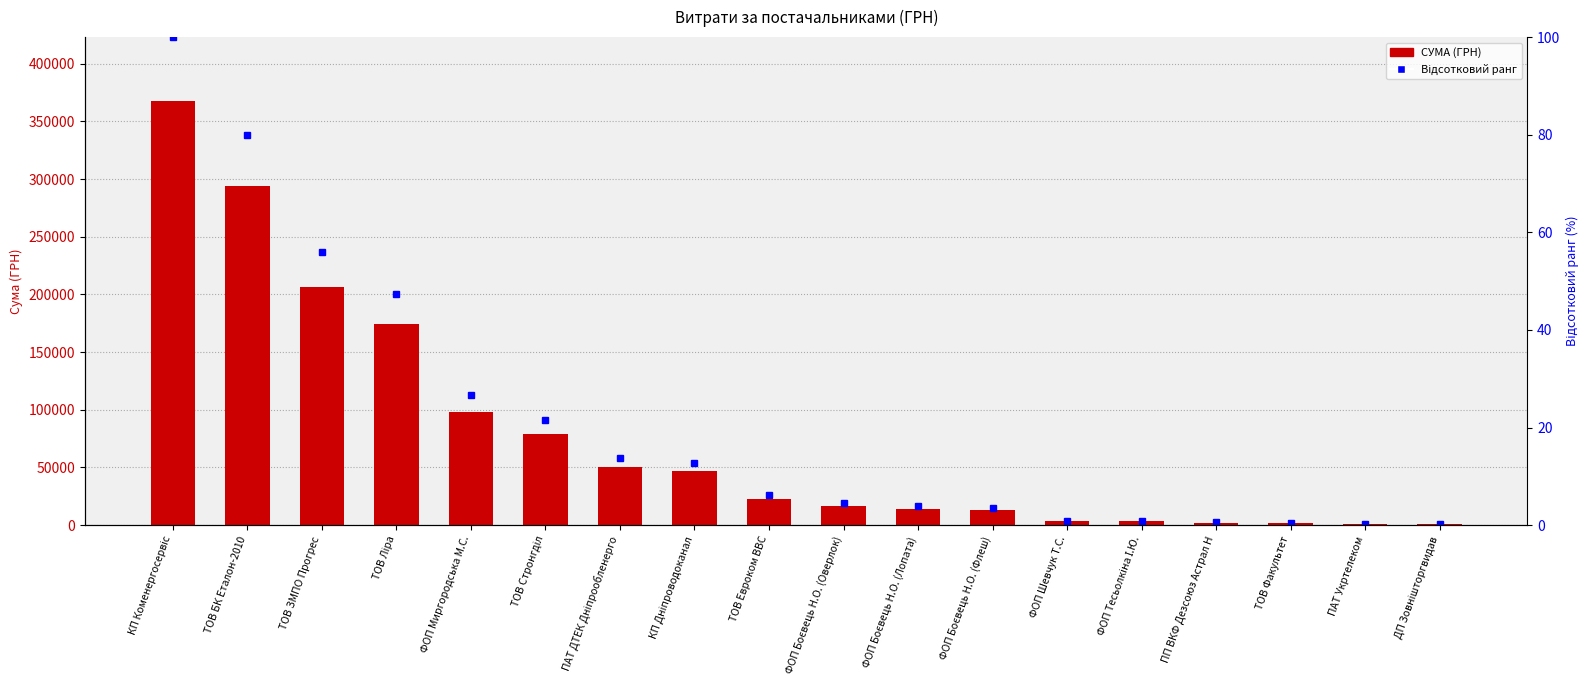

Does the chart contain any negative values?

No